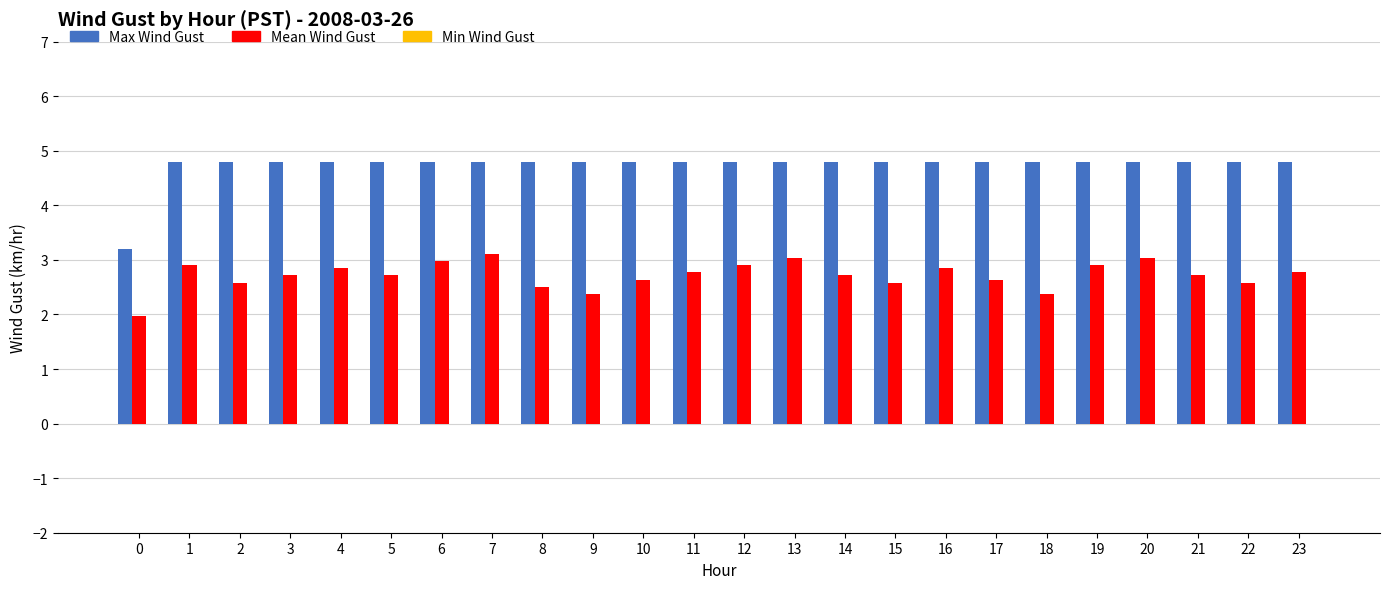

At which label does Mean Wind Gust first exceed 2?

1